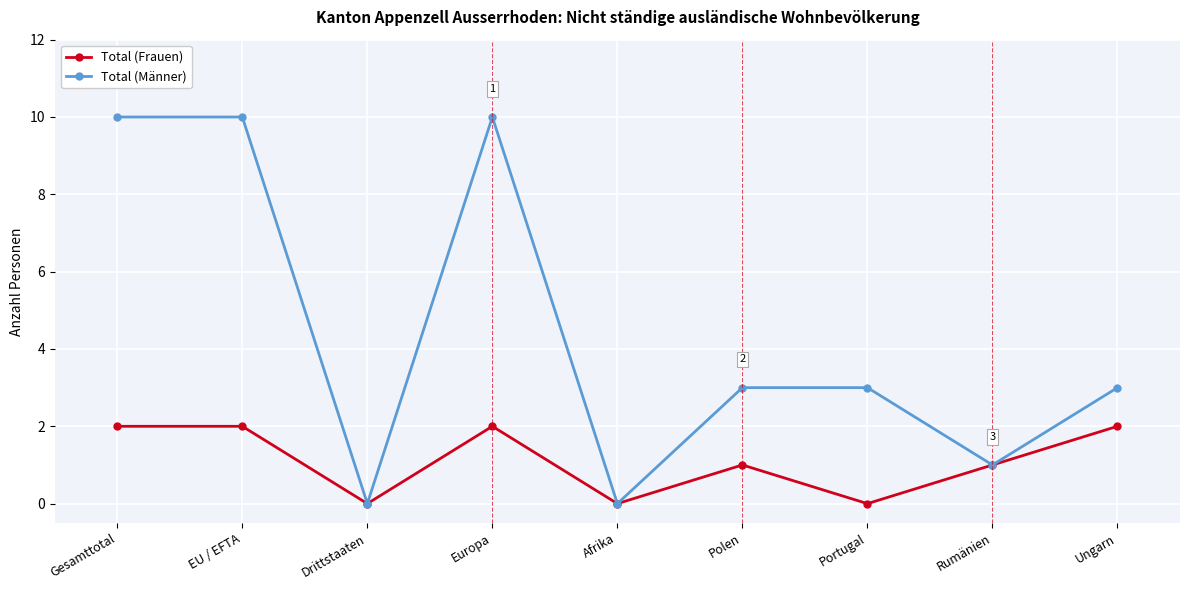

Reading right to left, what are all the values shown in this chart?

Total (Frauen): 2	1	0	1	0	2	0	2	2
Total (Männer): 3	1	3	3	0	10	0	10	10